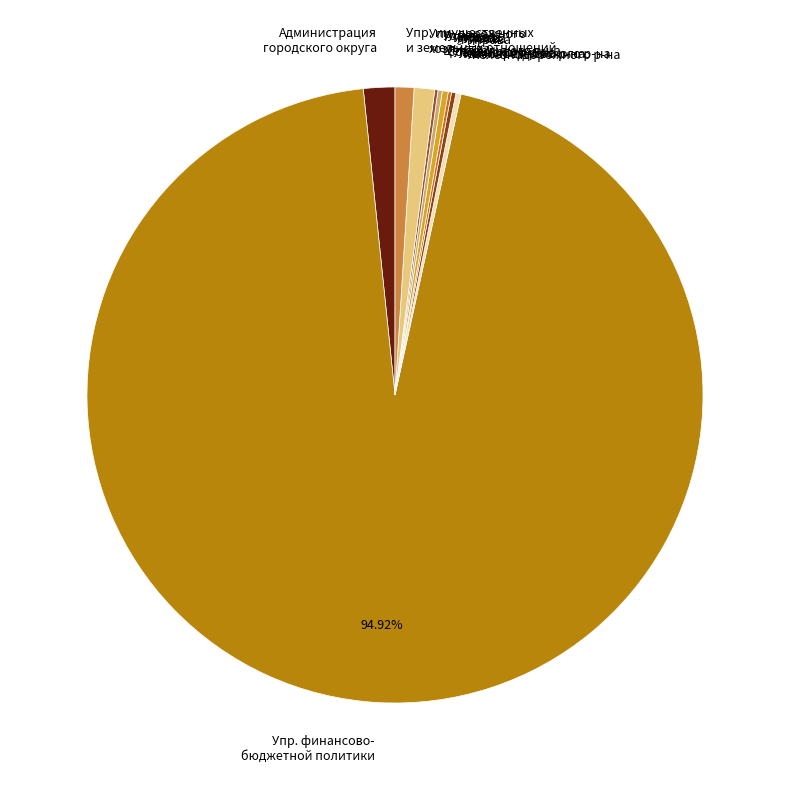

Which slice is the largest?

Упр. финансово- бюджетной политики